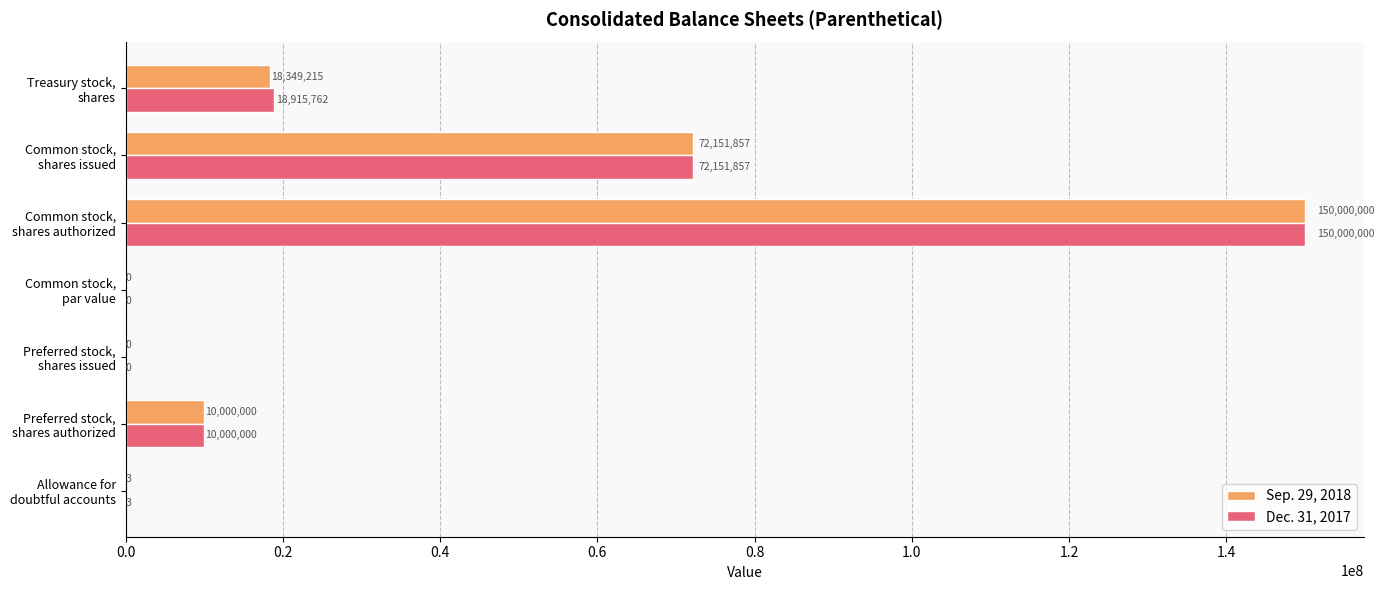

What is the sum of all Dec. 31, 2017 values?

251067622.0